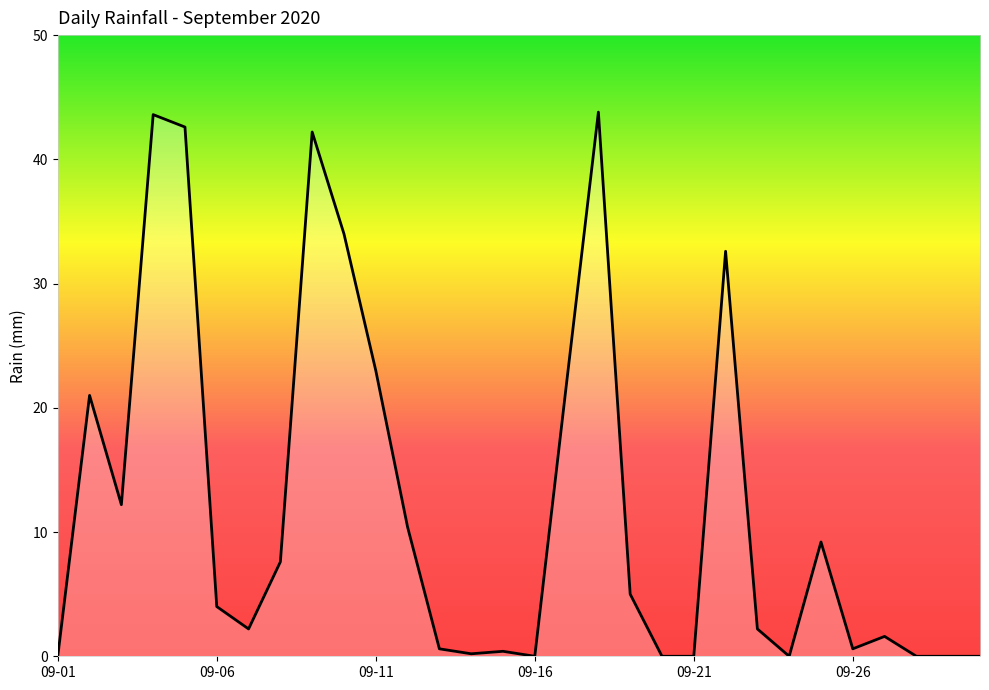

What is the difference between the maximum and minimum values?

43.8